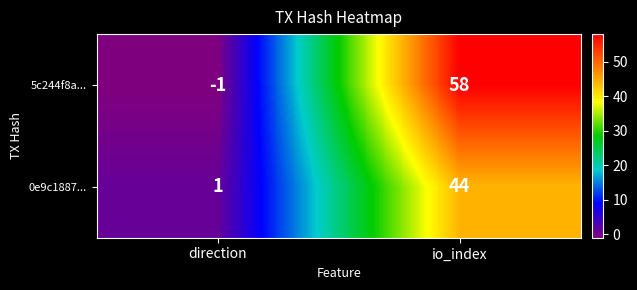

What value does the 5c244f8a... series have at io_index, to the nearest 10?

60